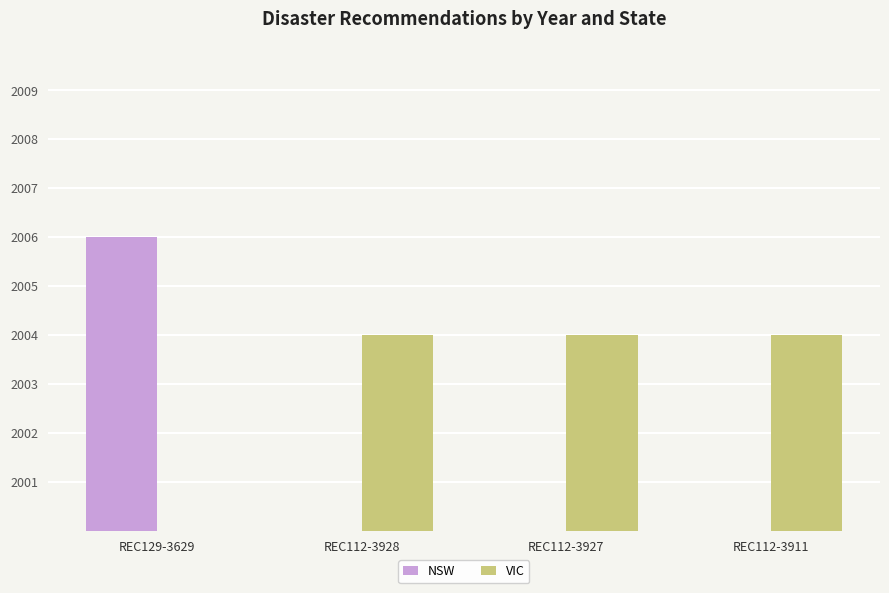

Which series has the largest range (max minus min)?

NSW